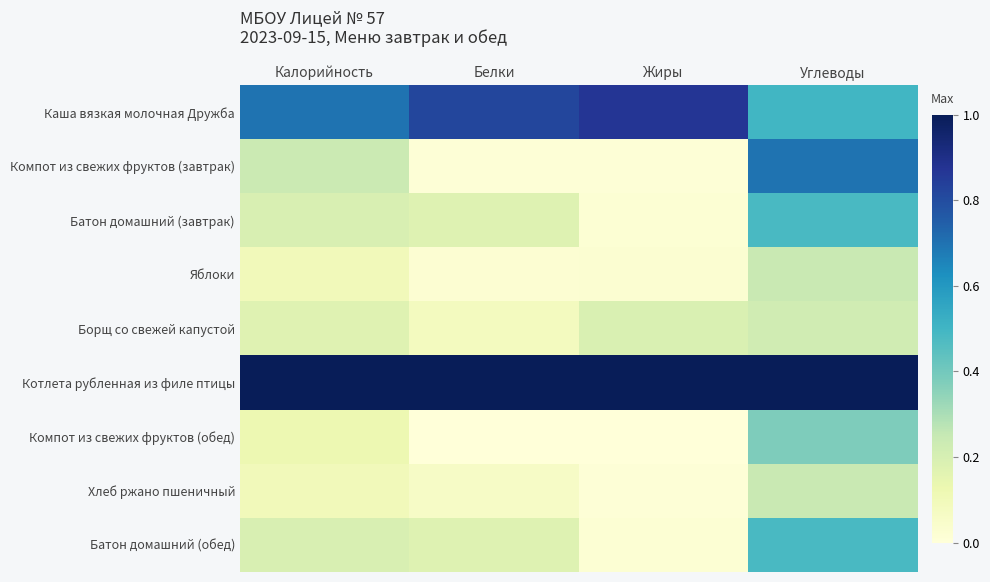

At which category does the chart reach its minimum across all series?

Жиры